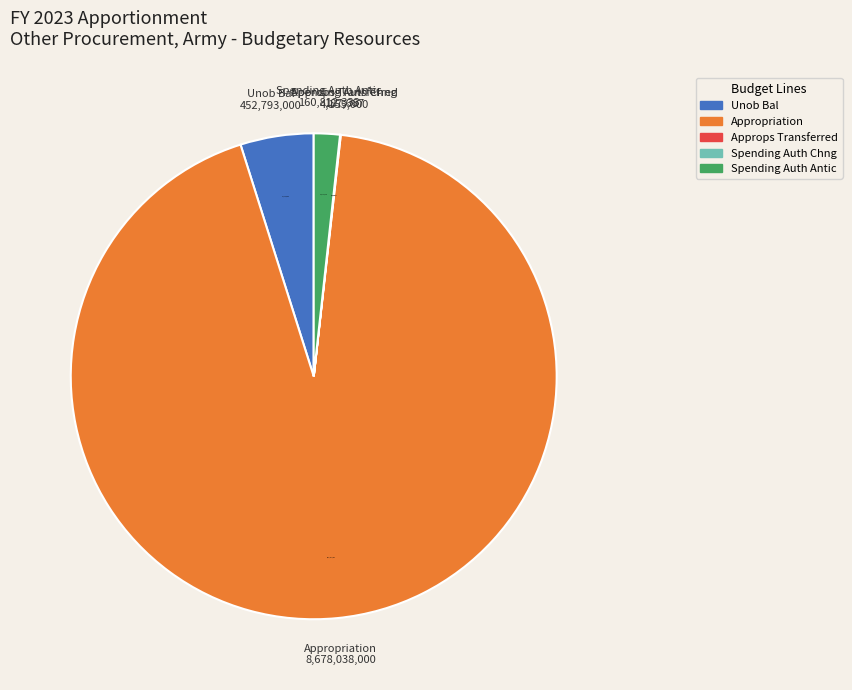

Is there any slice that represents more than half of the pie?

Yes